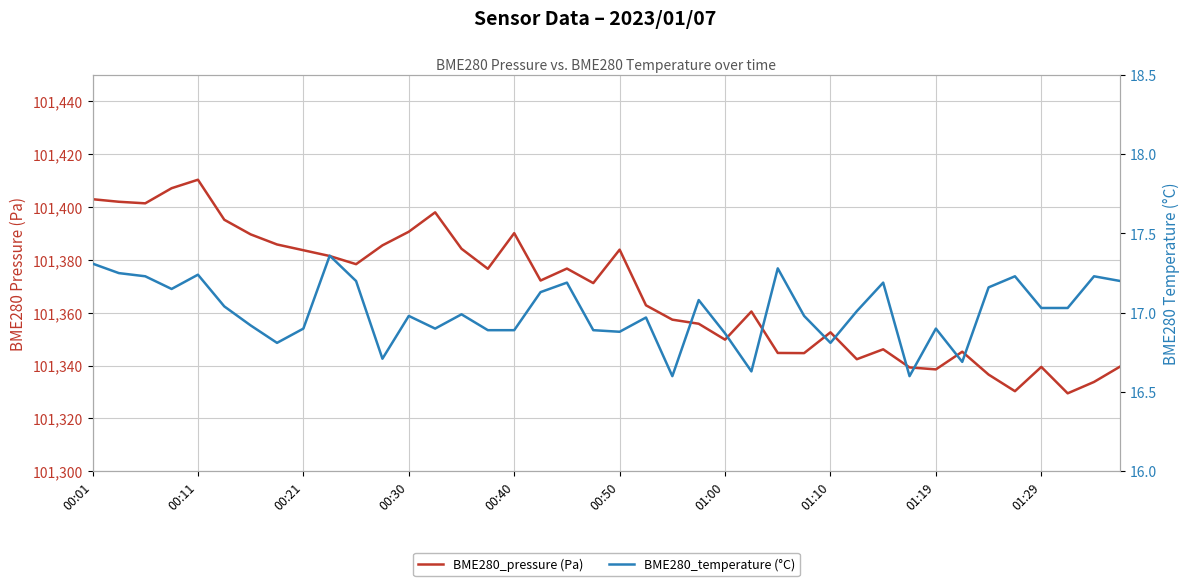

What is the difference between the maximum and second lowest values in the BME280_pressure (Pa) series?

80.0